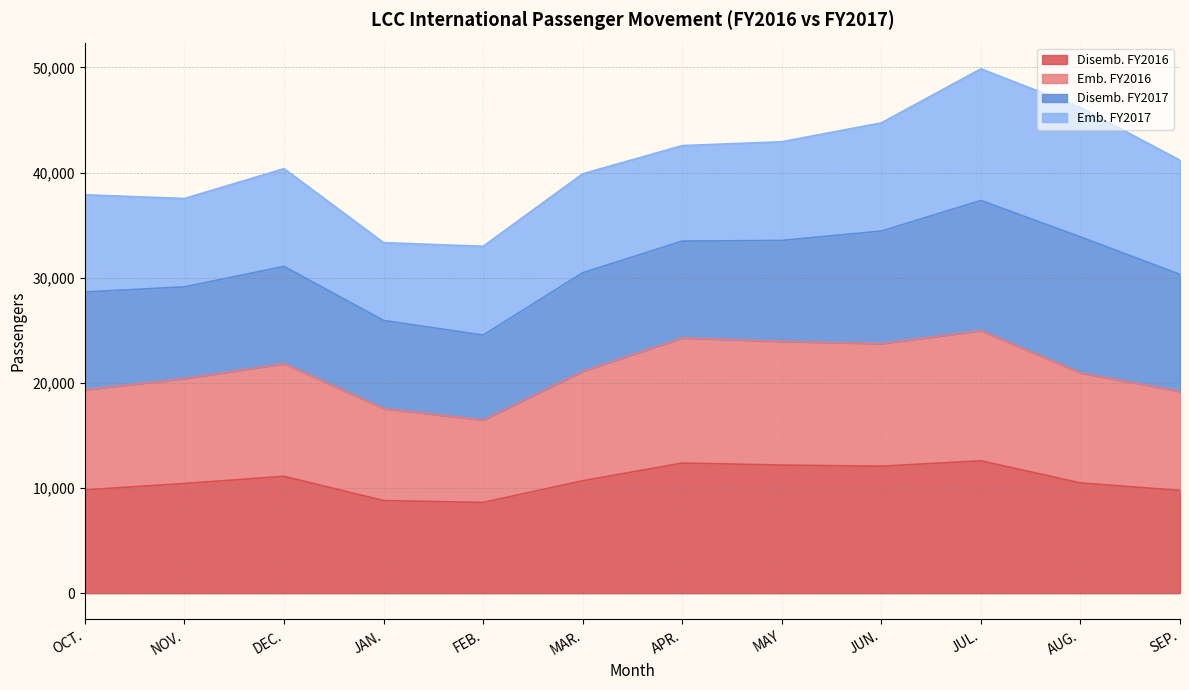

What is the value of the Disemb. FY2016 point at the 4th from the left?

8805